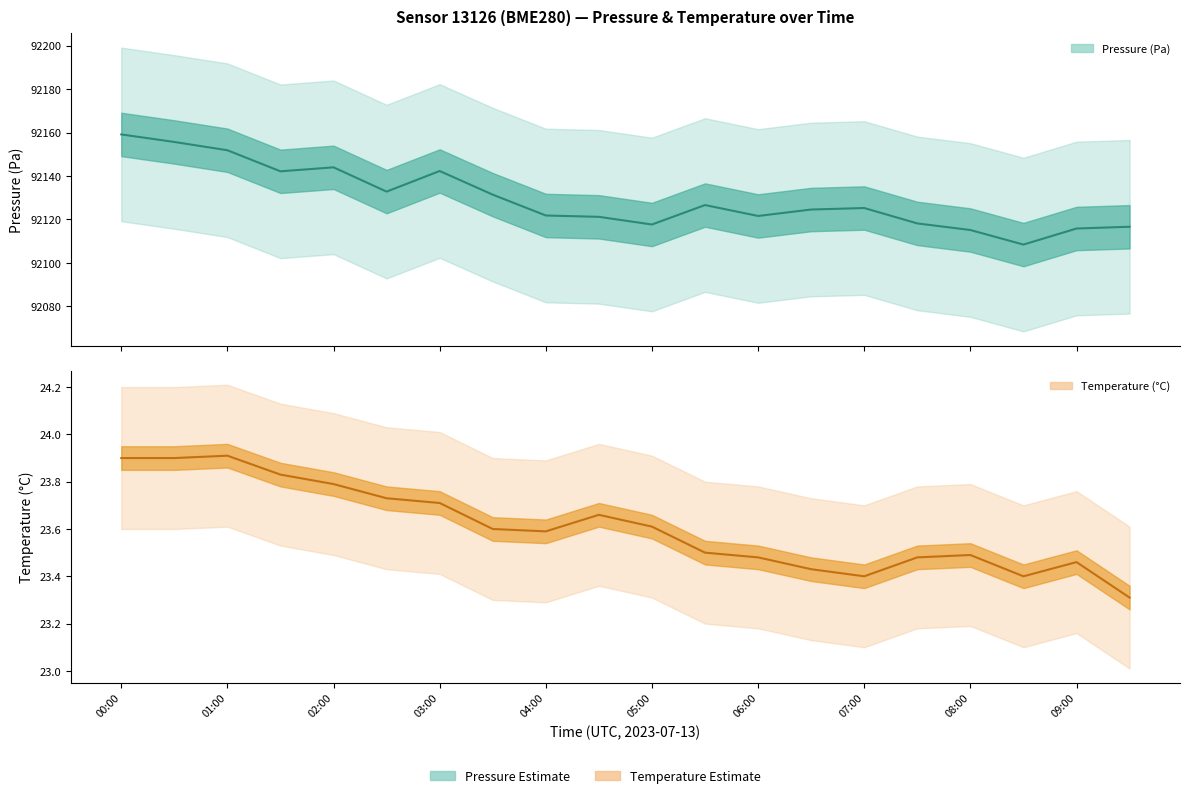

True or false: temperature and pressure intersect in this chart.

False